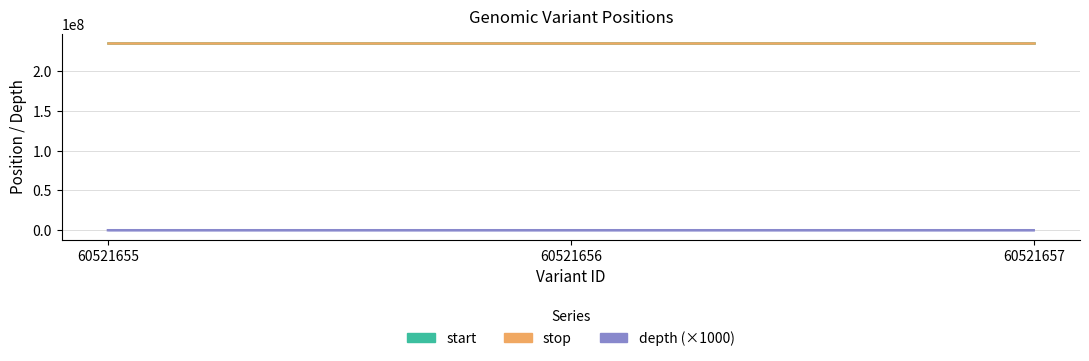

How many lines are shown in the chart?

3